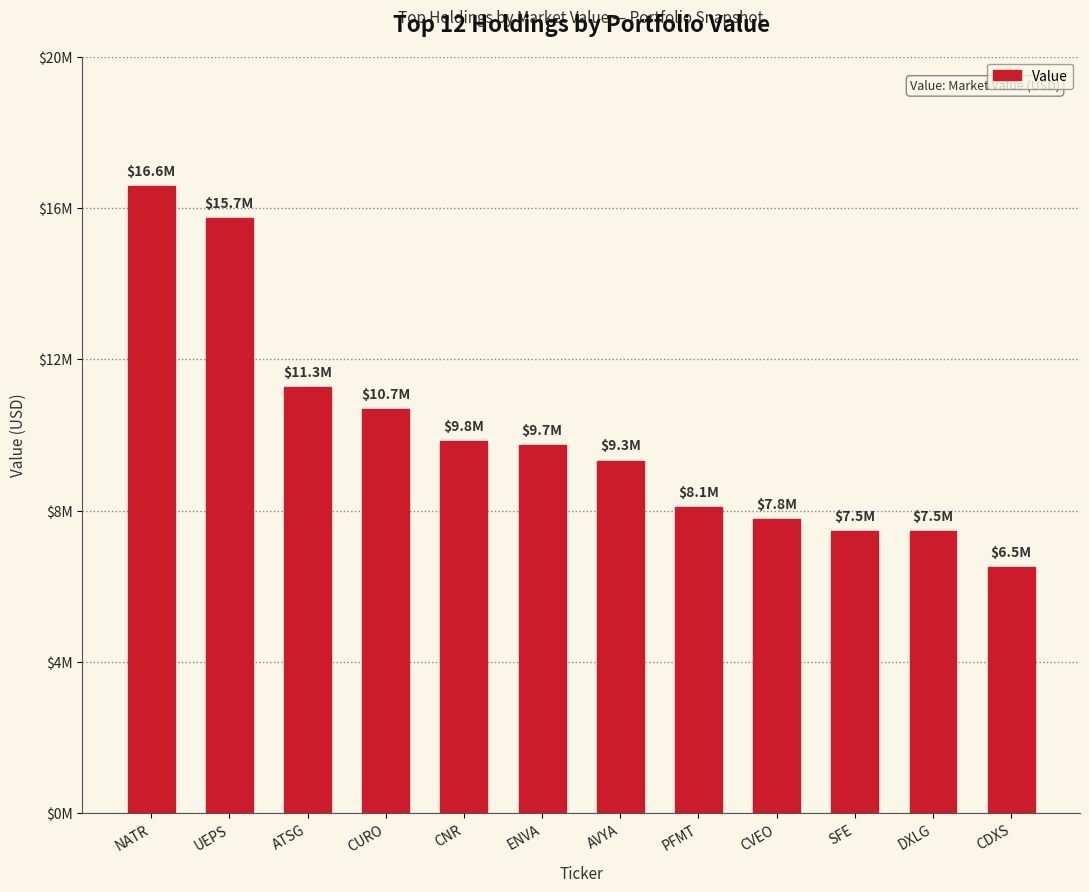

Are the bars horizontal?

No